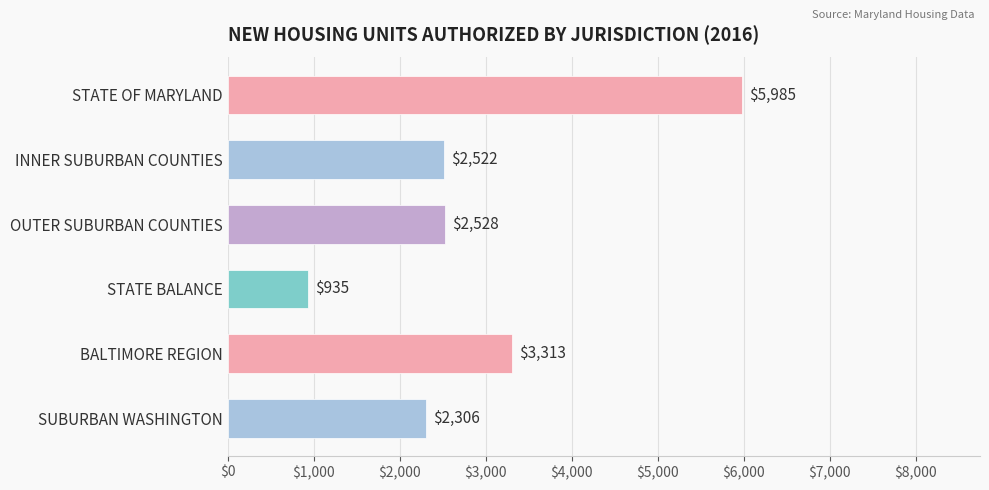

What is the difference between the values at BALTIMORE REGION and STATE OF MARYLAND?

2672